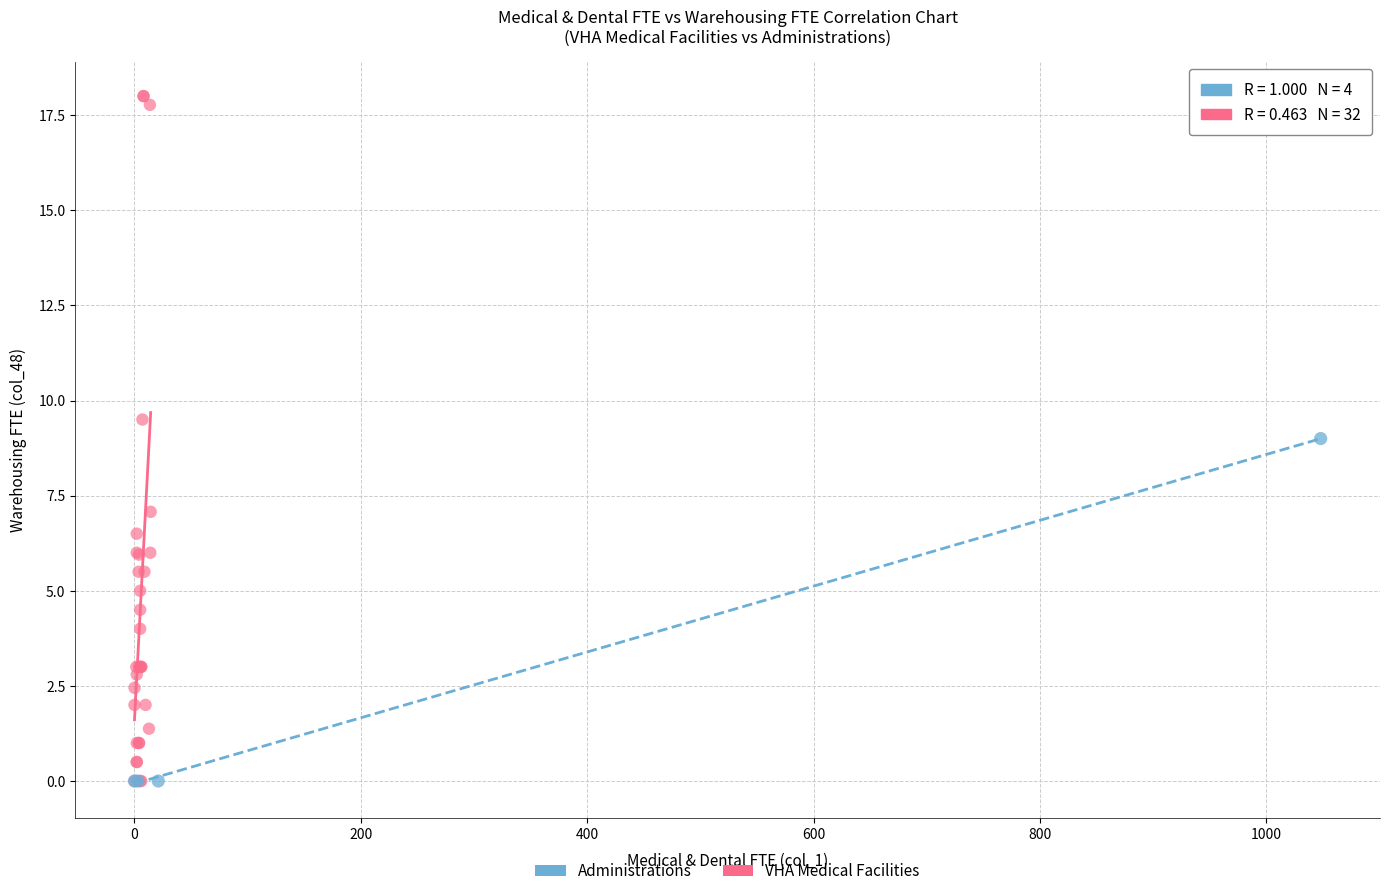

Which series contains the highest Y value?

VHA Medical Facilities